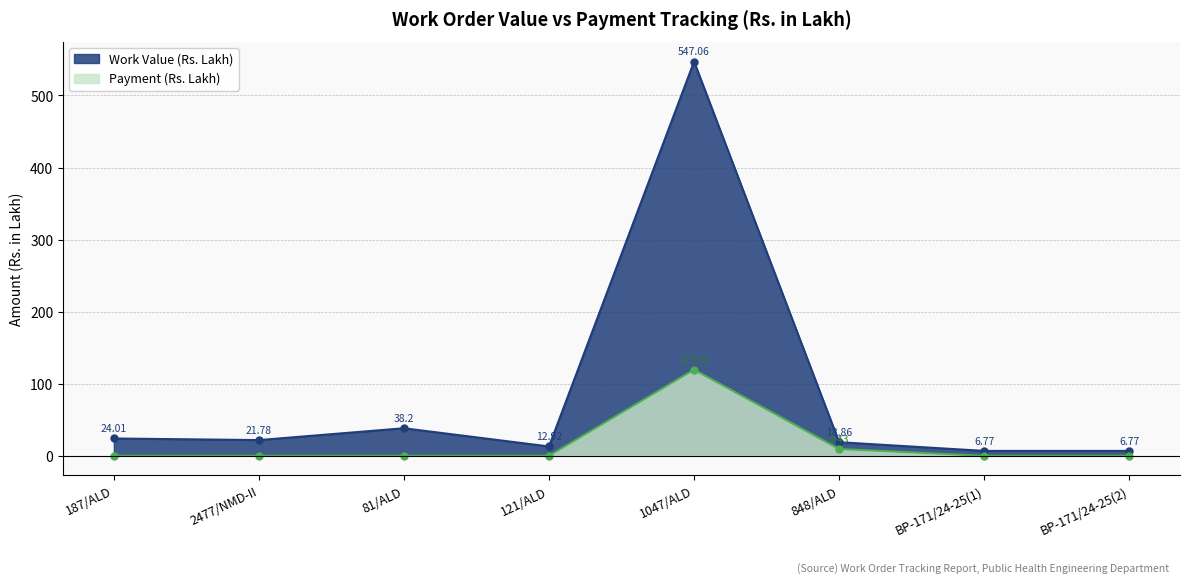

What is the difference between the Payment (Rs. Lakh) values at 1047/ALD and 81/ALD?

119.5